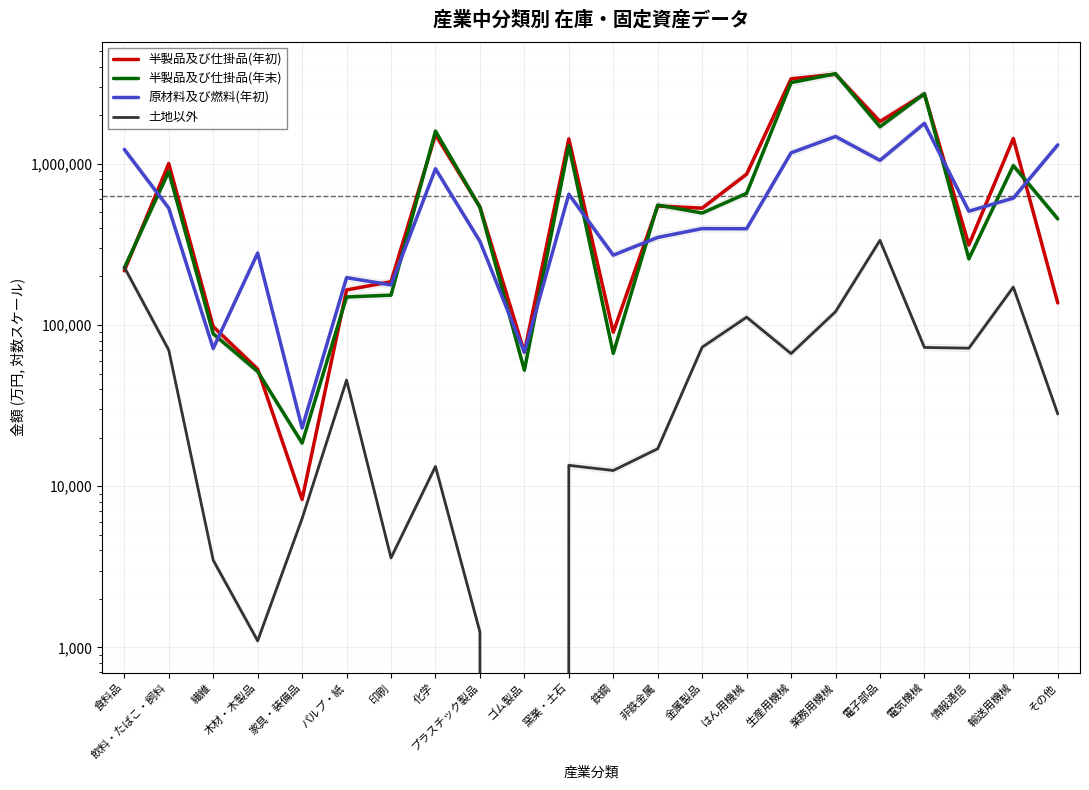

Which series ends up on top after the final intersection of 土地以外 and 半製品及び仕掛品(年末)?

半製品及び仕掛品(年末)